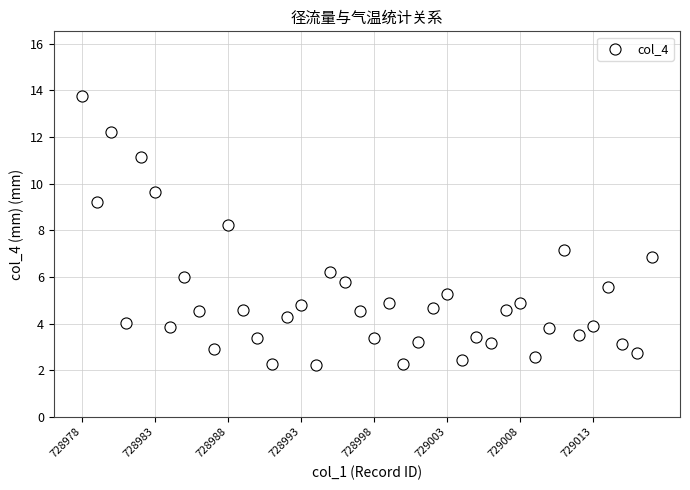

What is the range of X values (max minus min)?

39.0